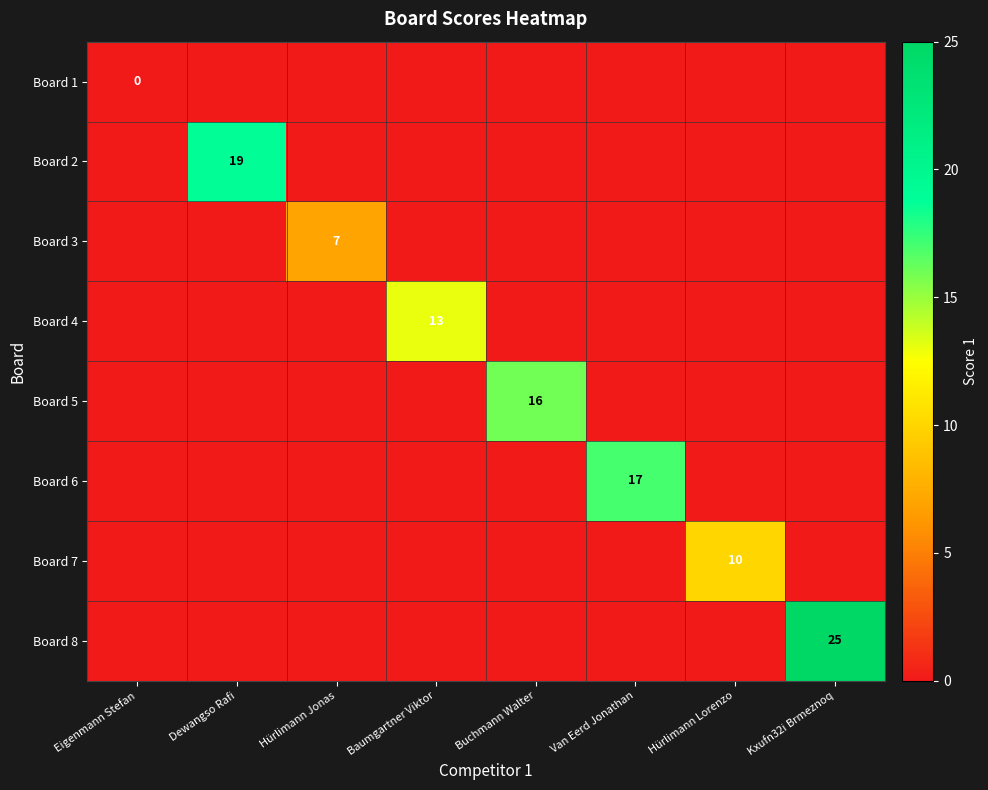

How many data points does each series have?

8